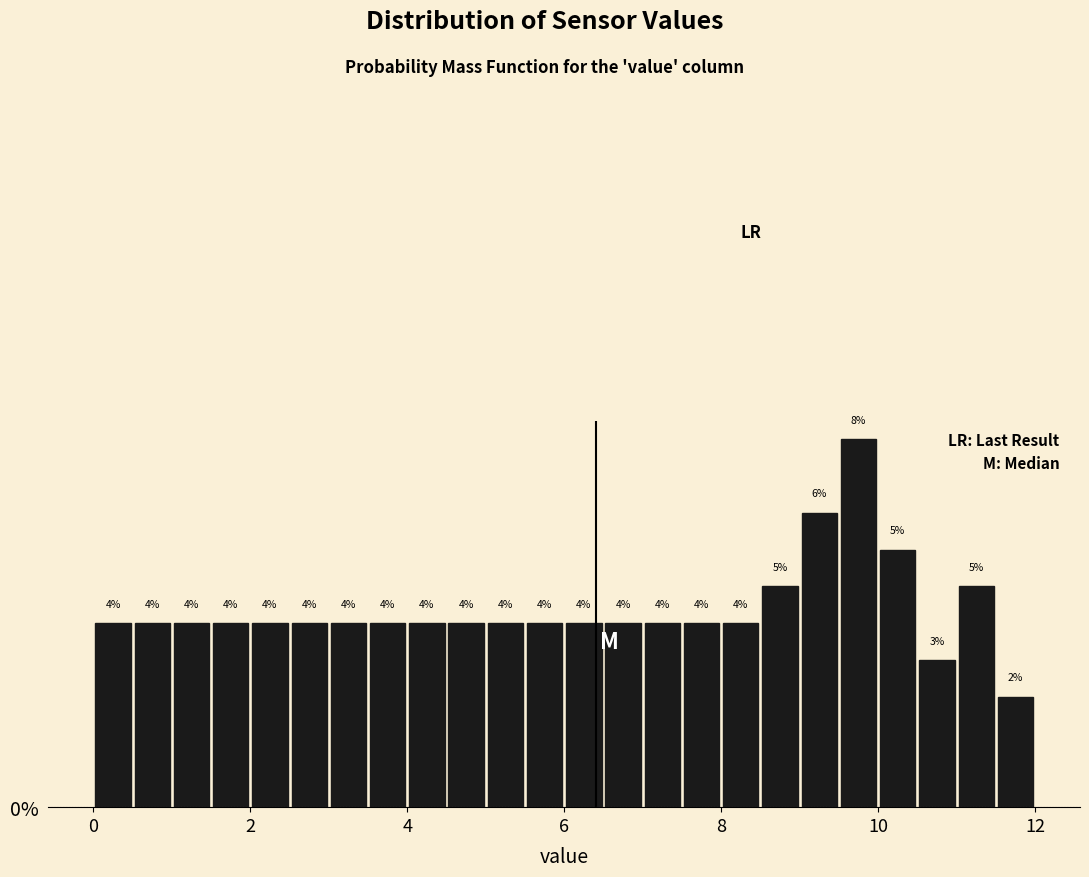

Around what value on the x-axis is the tallest bar? Give the approximate position of its centre, as read against the axis.

9.8